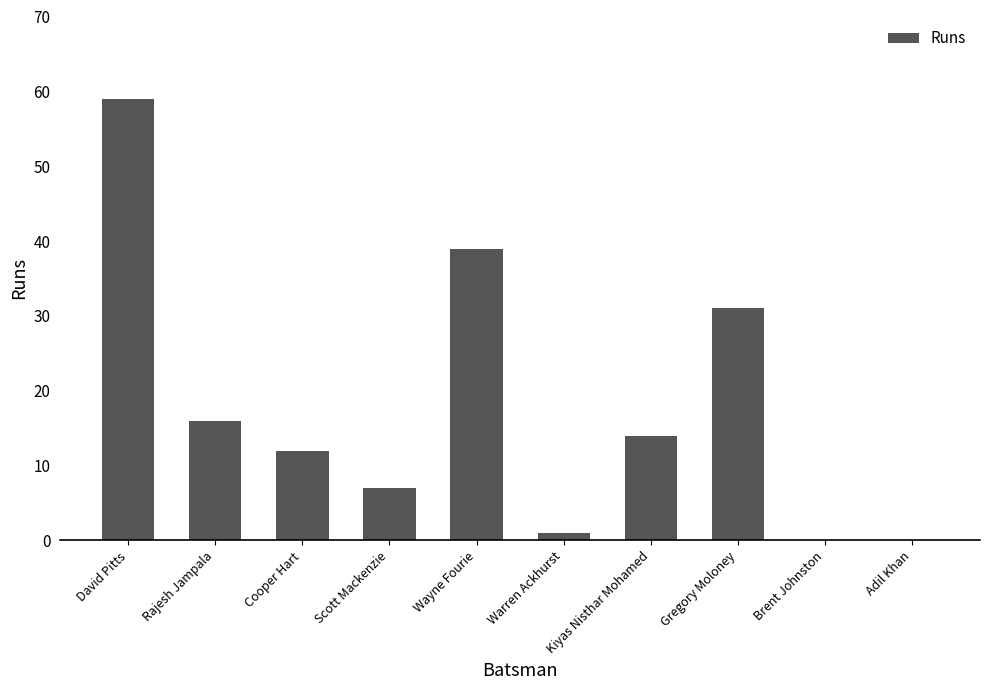

What is the sum of the values at Adil Khan and Wayne Fourie?

39